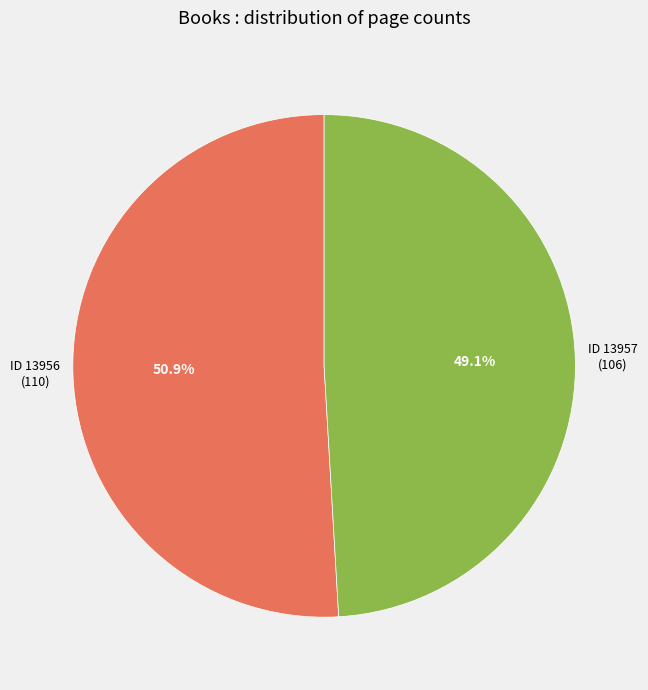

Which category has the smallest portion of the pie?

ID 13957 (106)